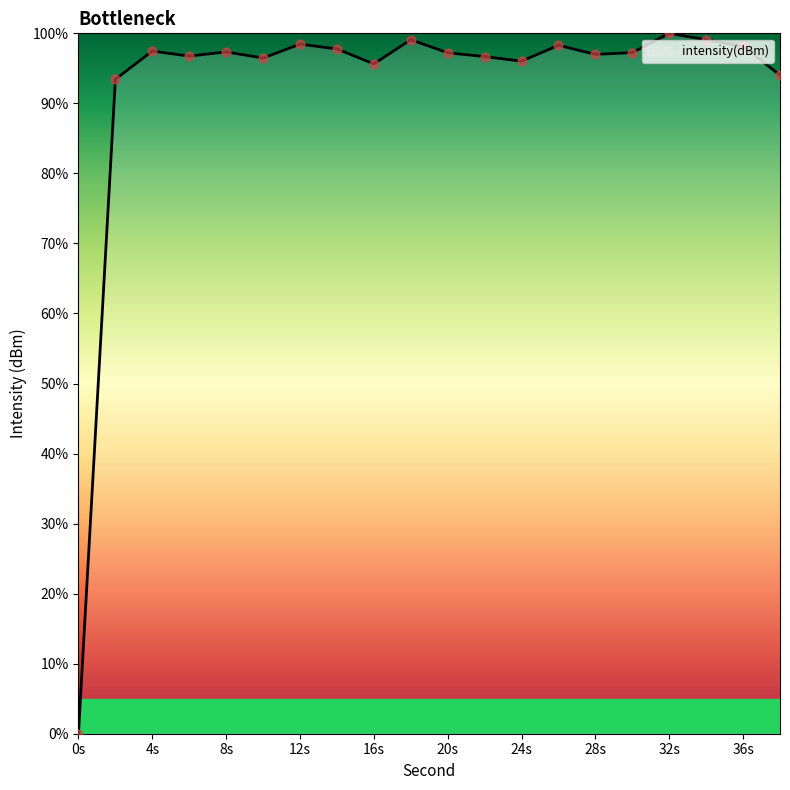

What is the greatest value displayed?

100.0